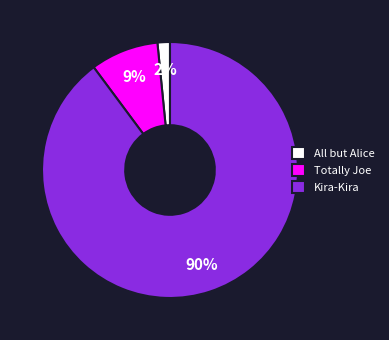

What is the largest slice in the pie chart?

Kira-Kira